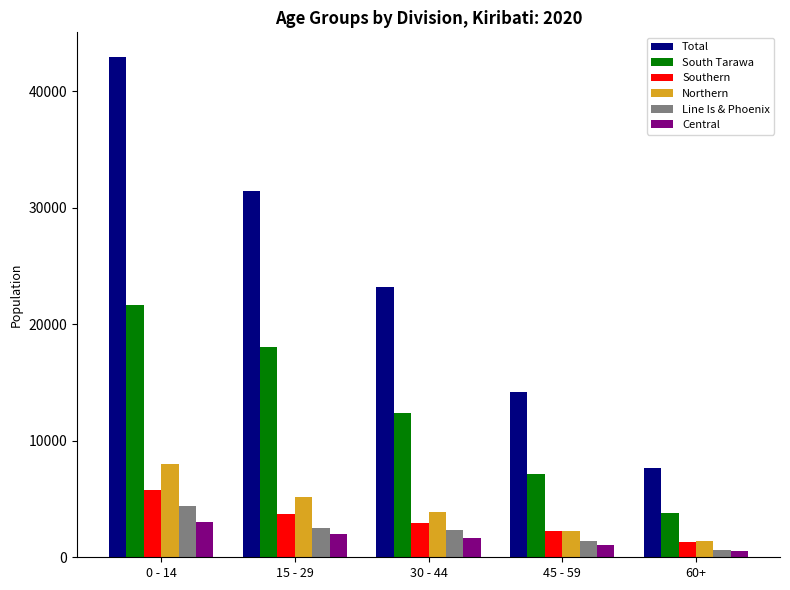

What value does the Total series have at 45 - 59, to the nearest 100?

14200